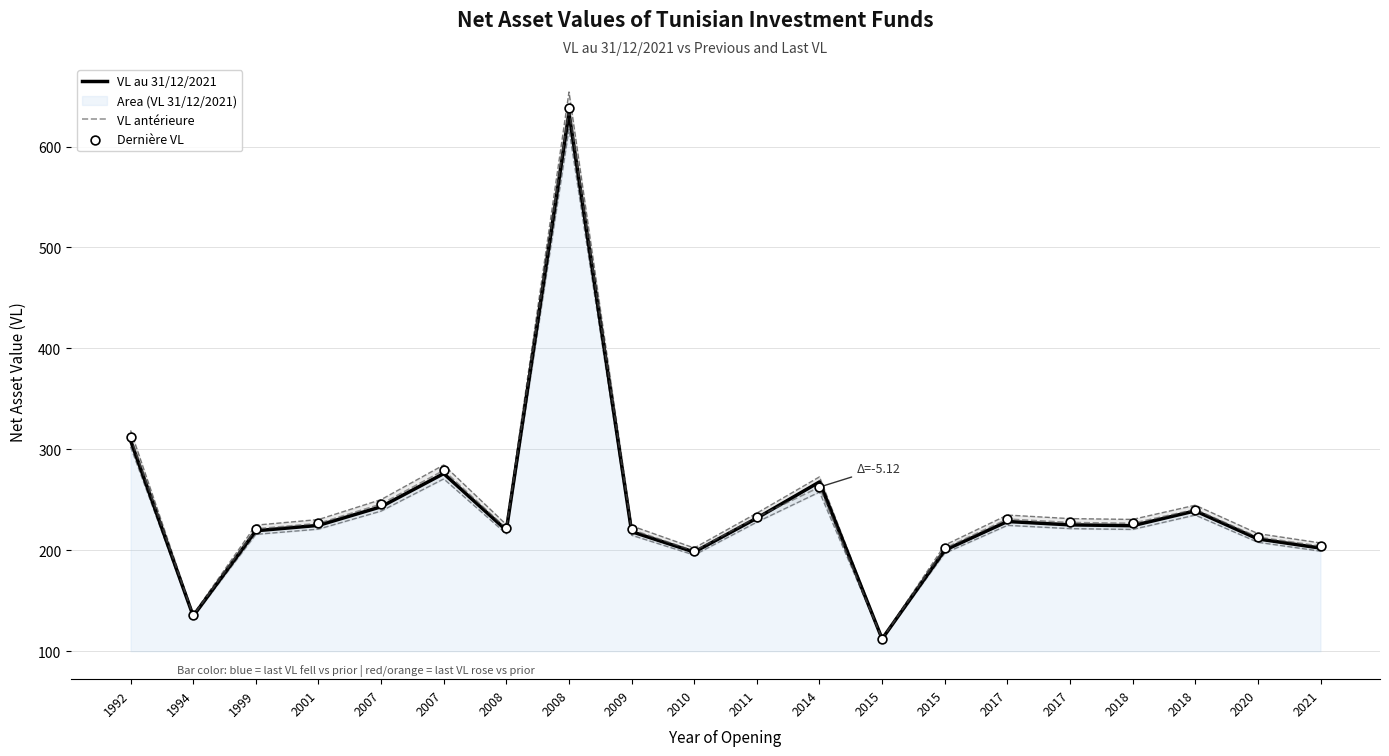

Which series reaches the maximum Y coordinate?

VL antérieure